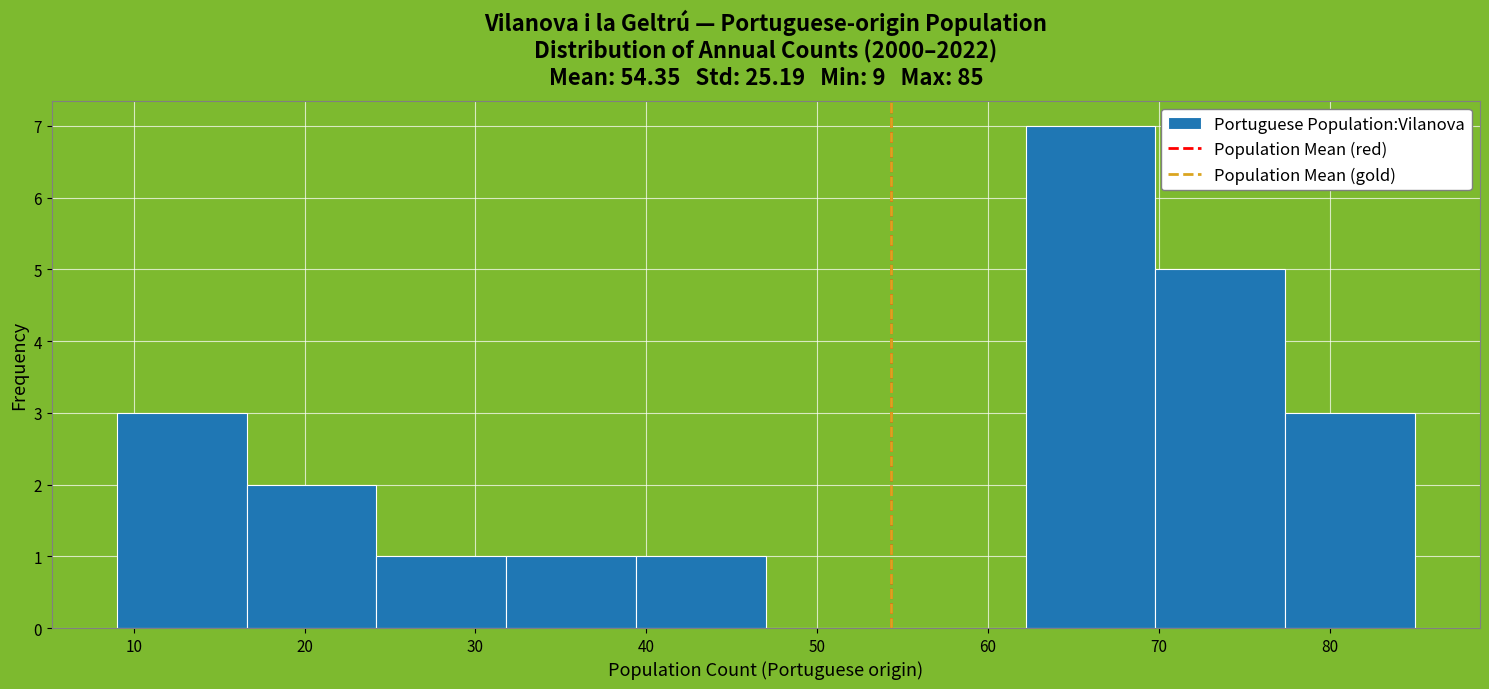

Reading left to right, transcribe this chart: for each bar, give the range it covers on the x-axis and its height. Neither the bar edges nor the heights are printed on the chart, so give them approximately, as read against the axes.

9.0 to 16.6: 3
16.6 to 24.2: 2
24.2 to 31.8: 1
31.8 to 39.4: 1
39.4 to 47.0: 1
47.0 to 54.6: 0
54.6 to 62.2: 0
62.2 to 69.8: 7
69.8 to 77.4: 5
77.4 to 85.0: 3